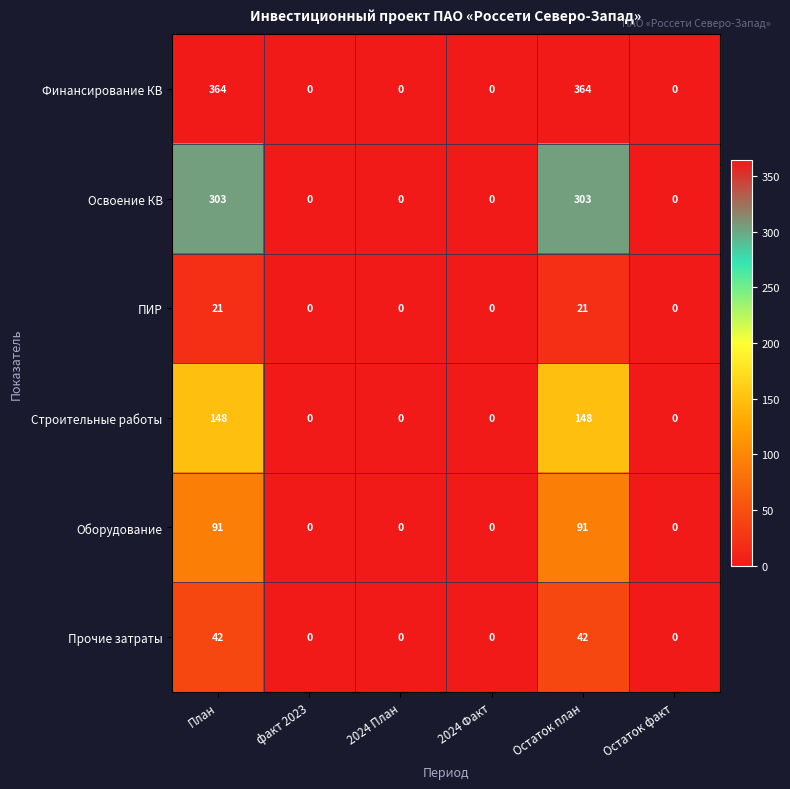

Is the value of Оборудование at План greater than the value of ПИР at факт 2023?

Yes